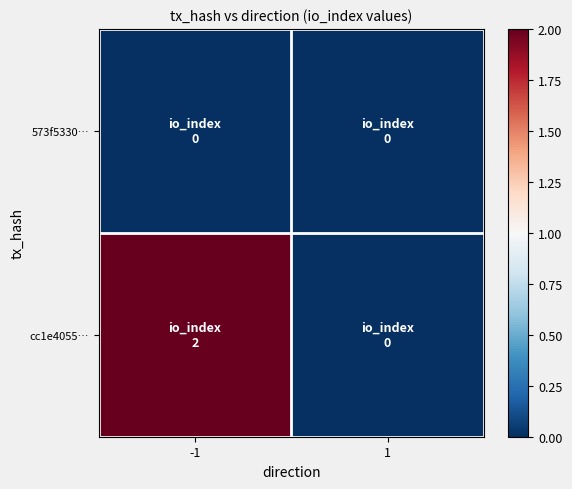

How many distinct data groups are displayed?

2